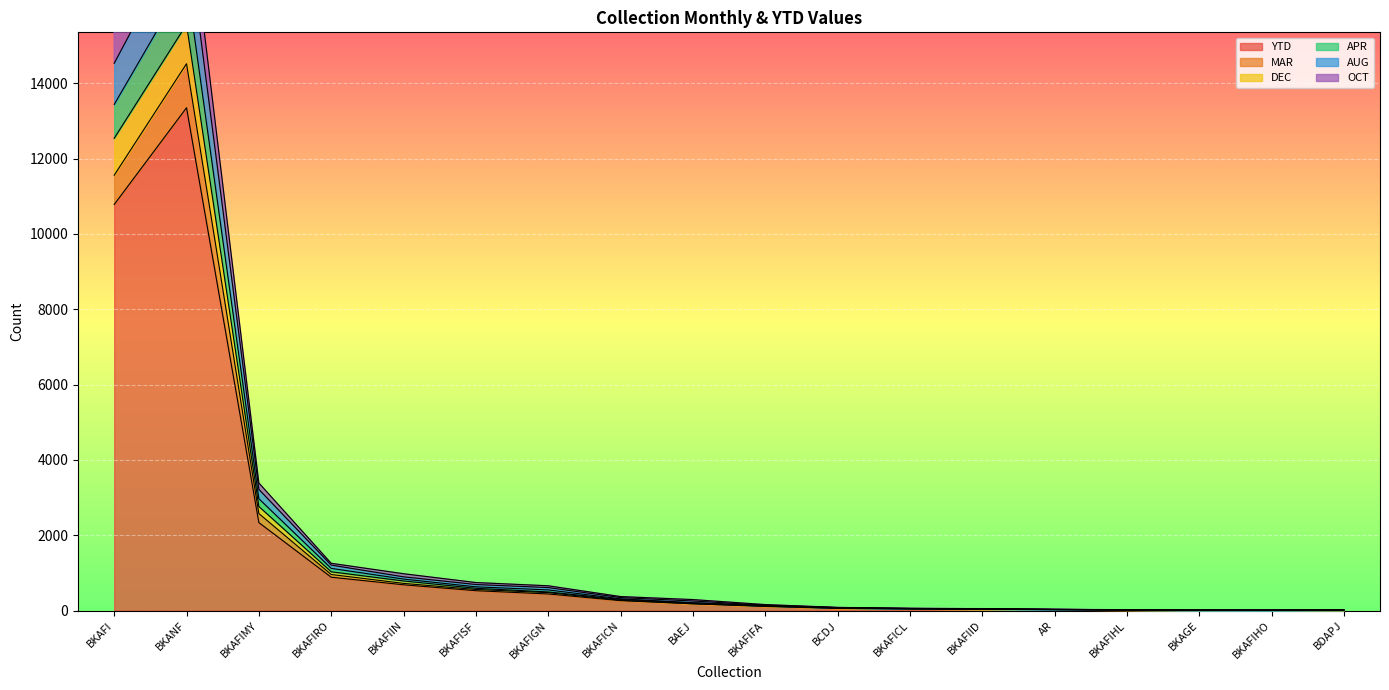

What is the lowest value of the DEC series?

8